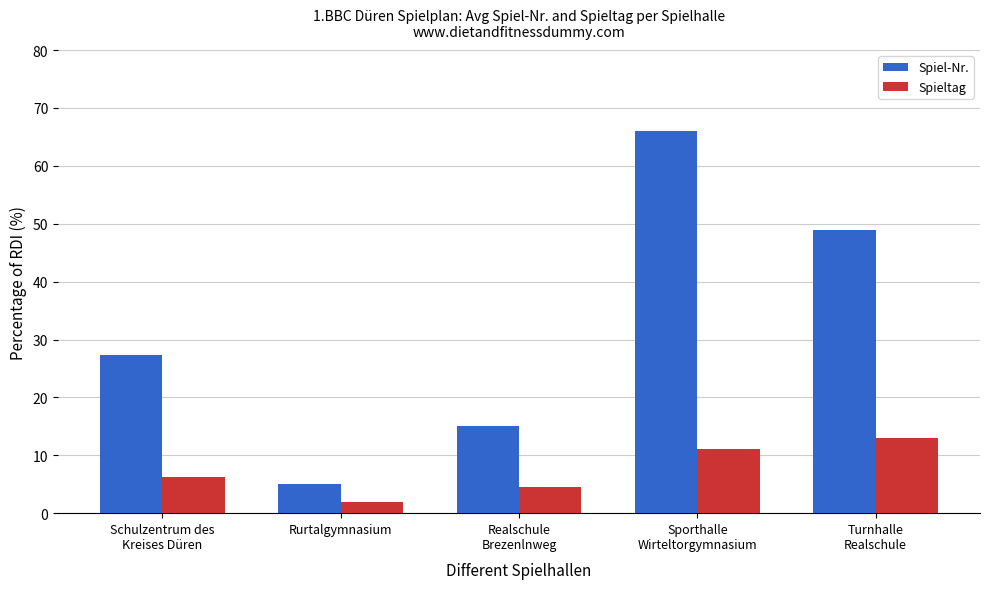

The Spieltag series shows 2.5 at Sporthalle
Wirteltorgymnasium. True or false?

False